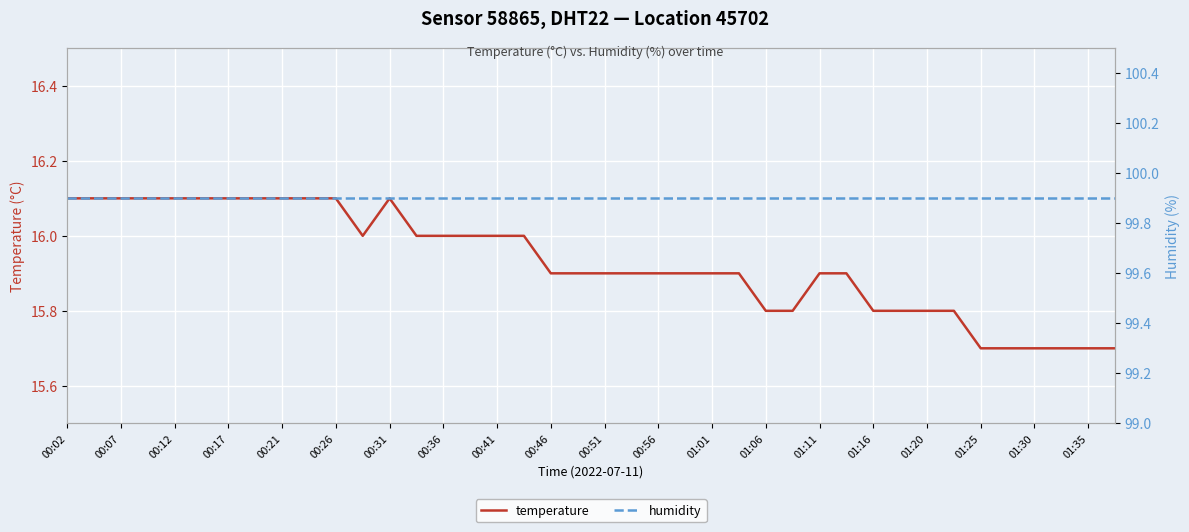

True or false: humidity and temperature intersect in this chart.

False